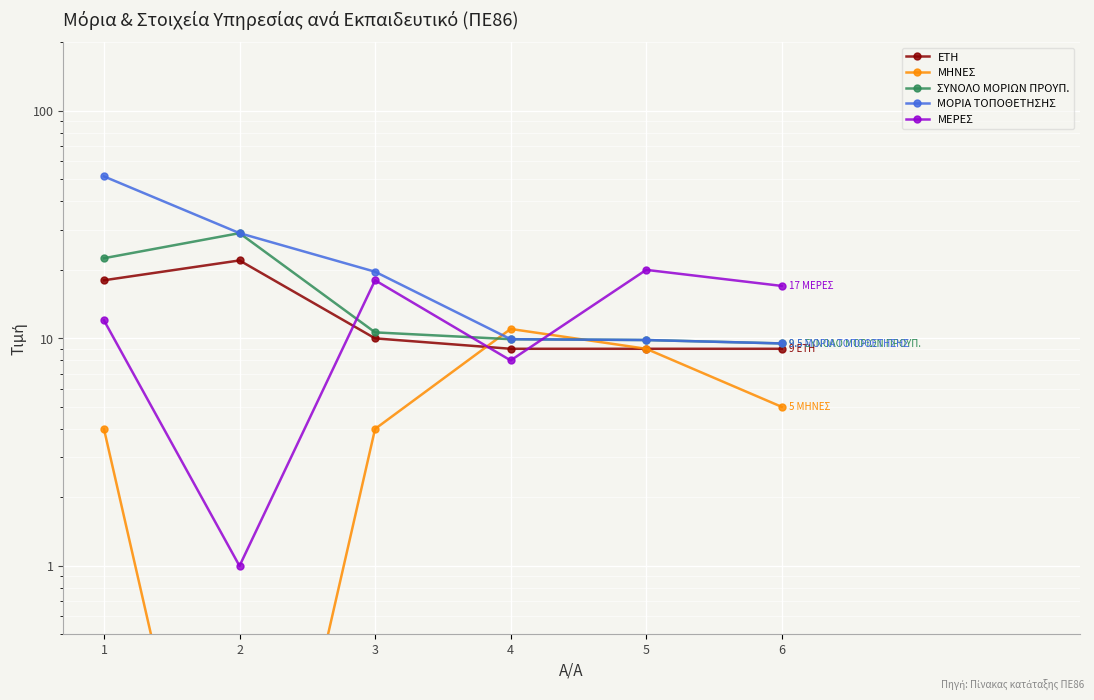

How many series are shown in this chart?

5